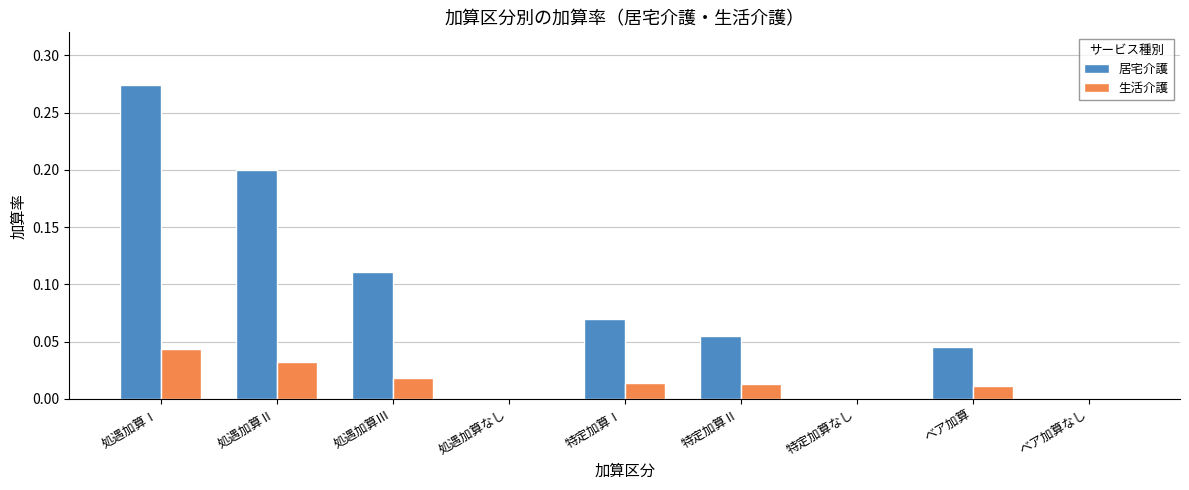

How many groups of bars are there?

9